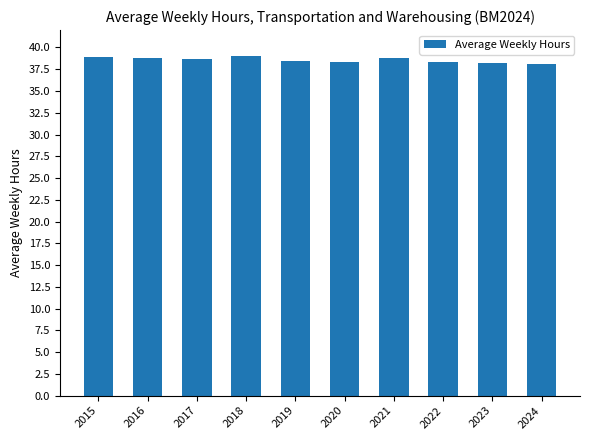

What is the value of the 3rd bar from the left?

38.7